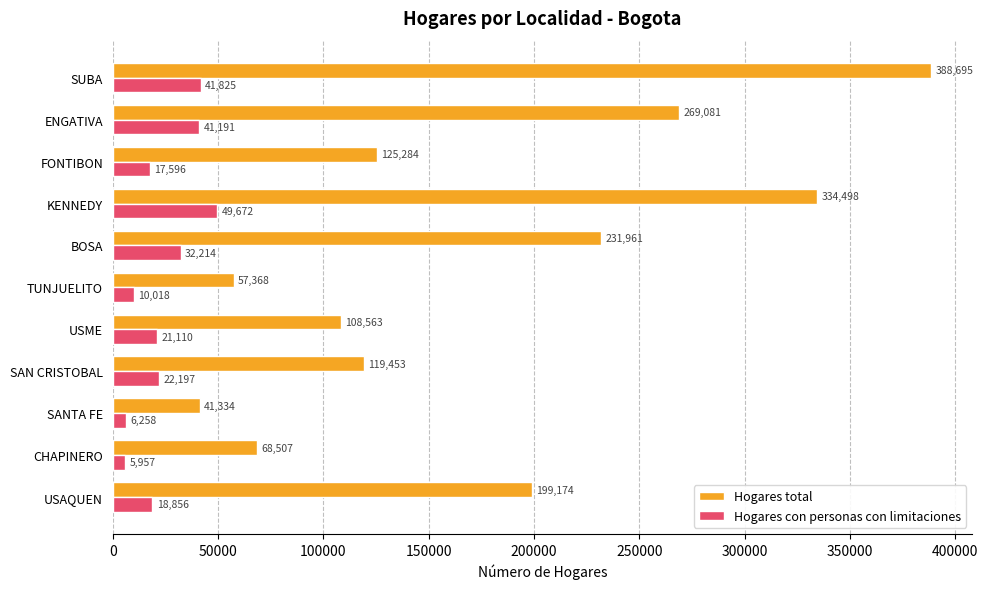

List the series in order of their peak value, highest first.

Hogares total, Hogares con personas con limitaciones